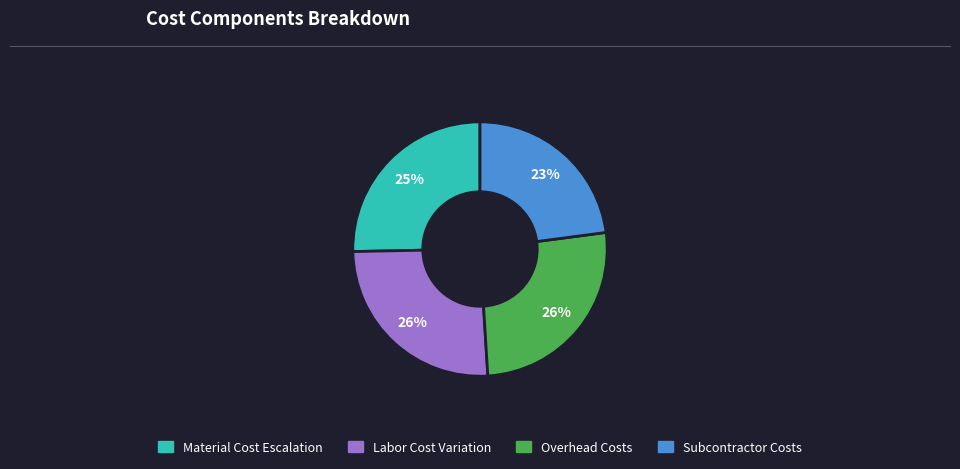

The Subcontractor Costs slice represents 23% of the pie. True or false?

True